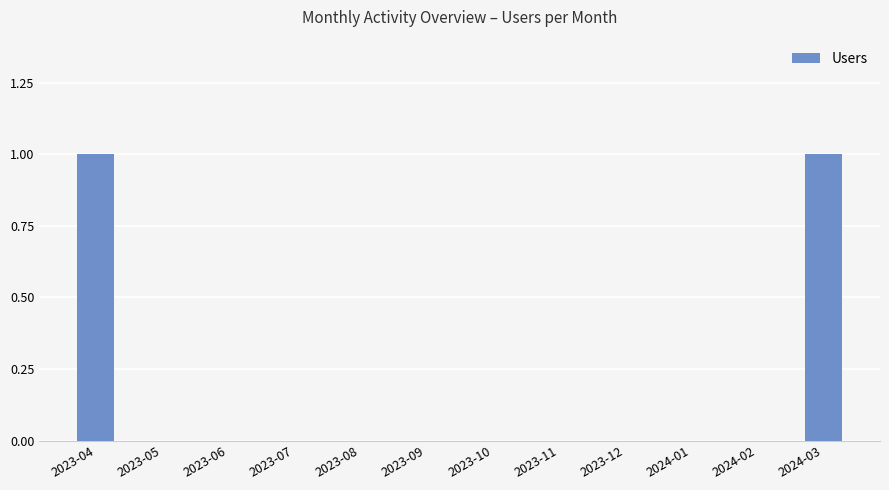

Between 2023-04 and 2023-12, which is larger?

2023-04